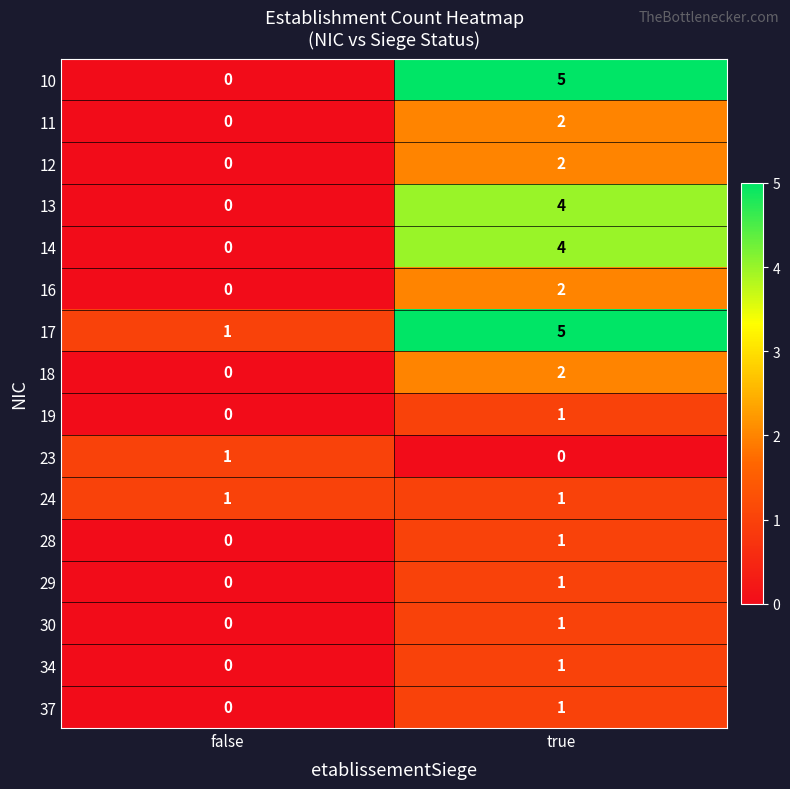

Which series has the largest range (max minus min)?

10